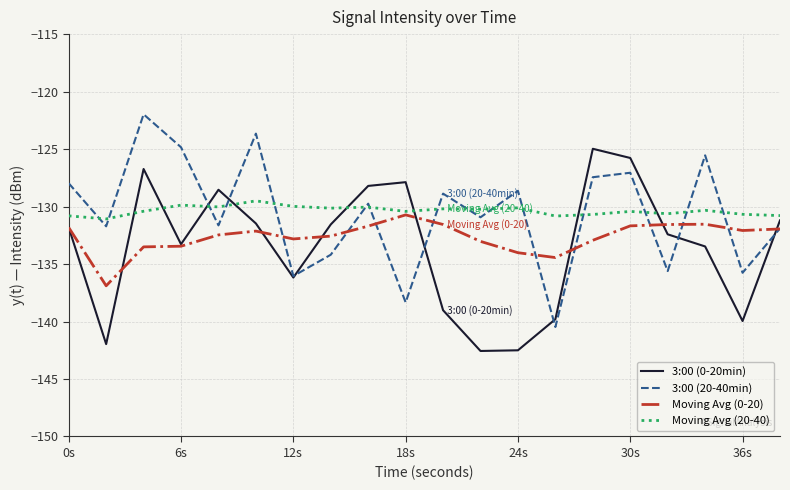

What is the maximum value shown in the chart?

-122.0